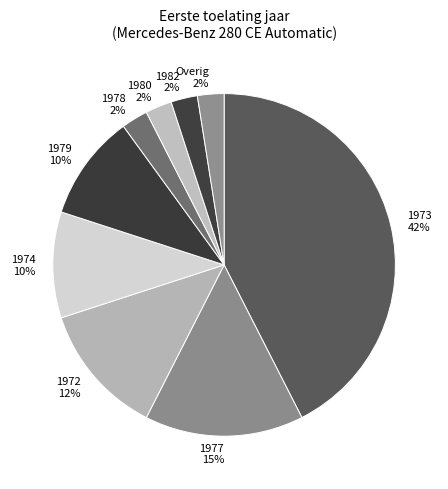

How many slices are in this pie chart?

9